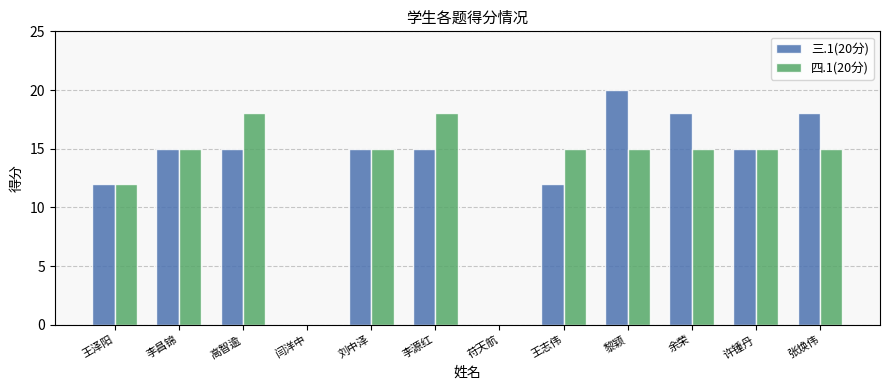

Which category has the highest value in the 三.1(20分) series?

黎颖